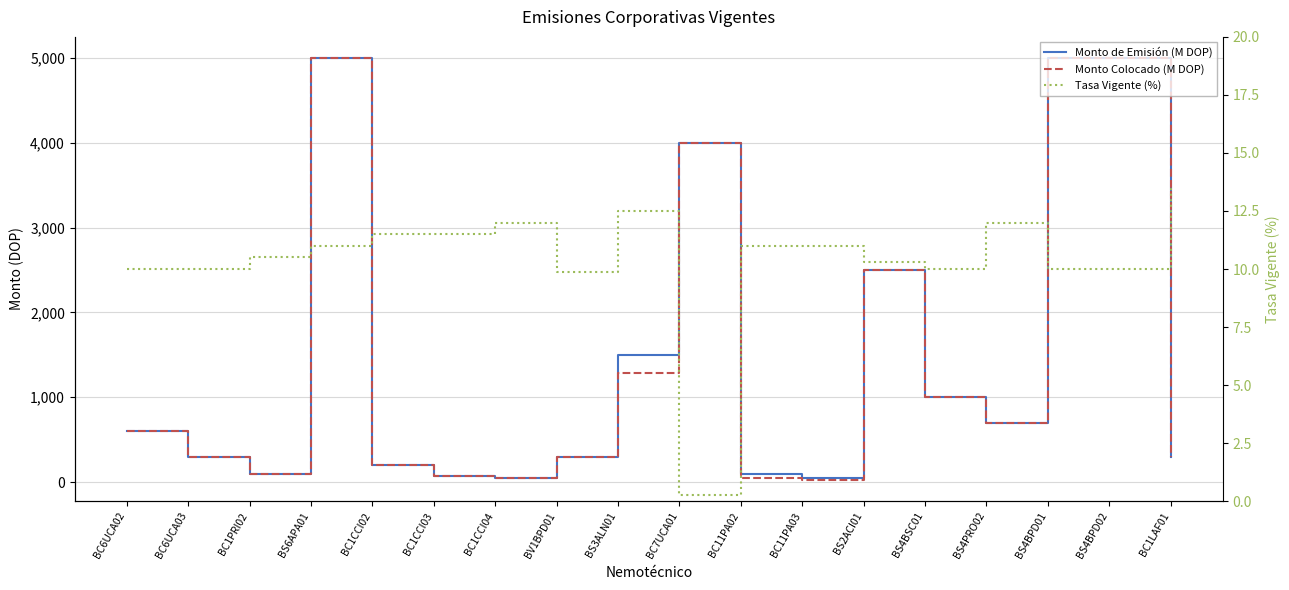

What is the average value of the Monto de Emisión (M DOP) series?

1487.5